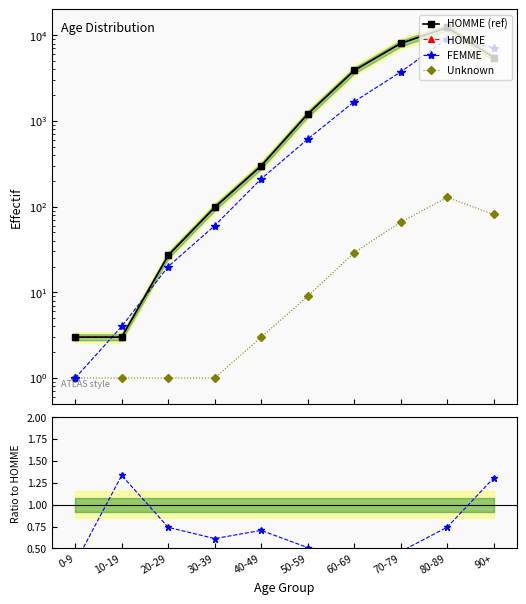

What is the total value across all series at 50-59?

3028.5